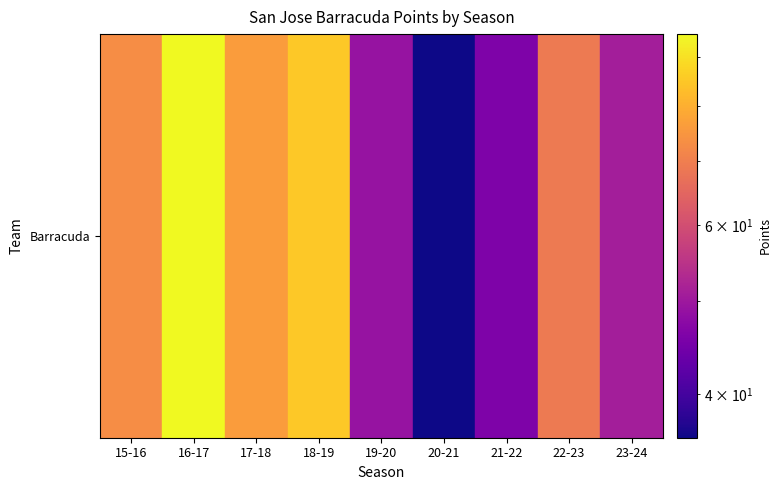

What is the sum of the values at 18-19 and 23-24?

136